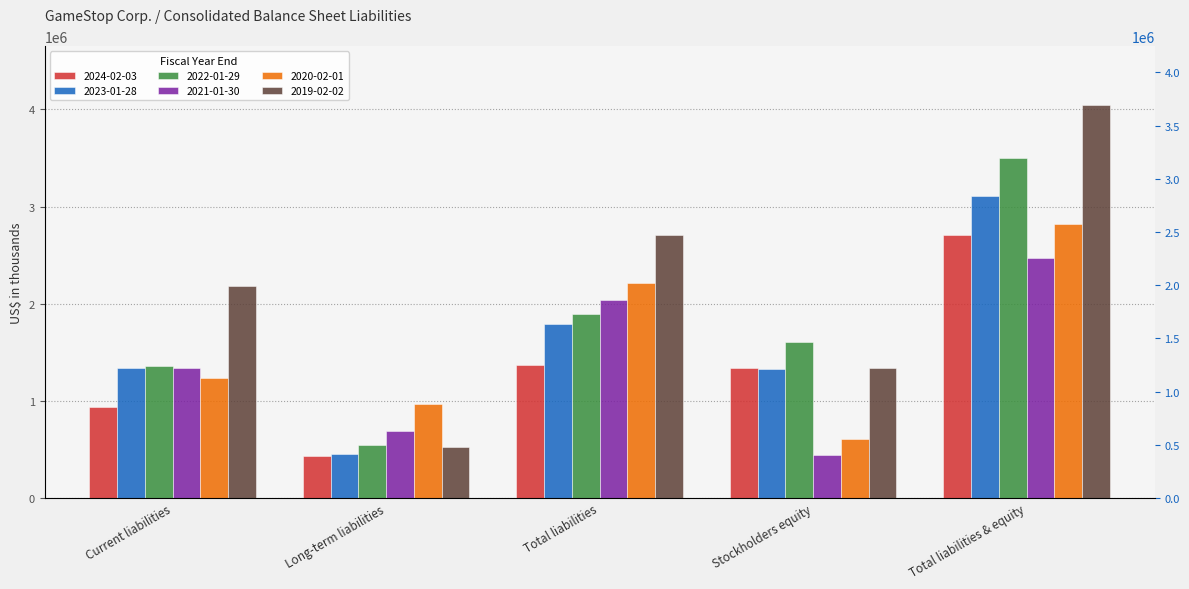

Reading left to right, transcribe all the data shown in this chart.

2024-02-03: 934500	435900	1370400	1338600	2709000
2023-01-28: 1339100	452000	1791100	1322300	3113400
2022-01-29: 1354700	542100	1896800	1602500	3499300
2021-01-30: 1342700	693200	2035900	436700	2472600
2020-02-01: 1237700	970500	2208200	611500	2819700
2019-02-02: 2181100	527000	2708100	1336200	4044300